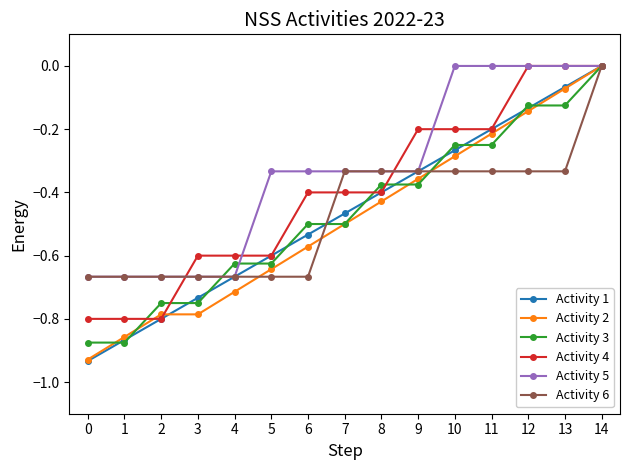

Which series has the widest spread of values?

Activity 1